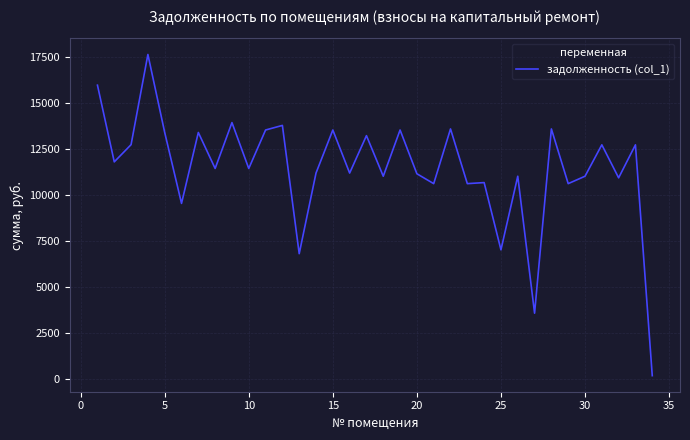

What is the maximum value shown in the chart?

17664.0